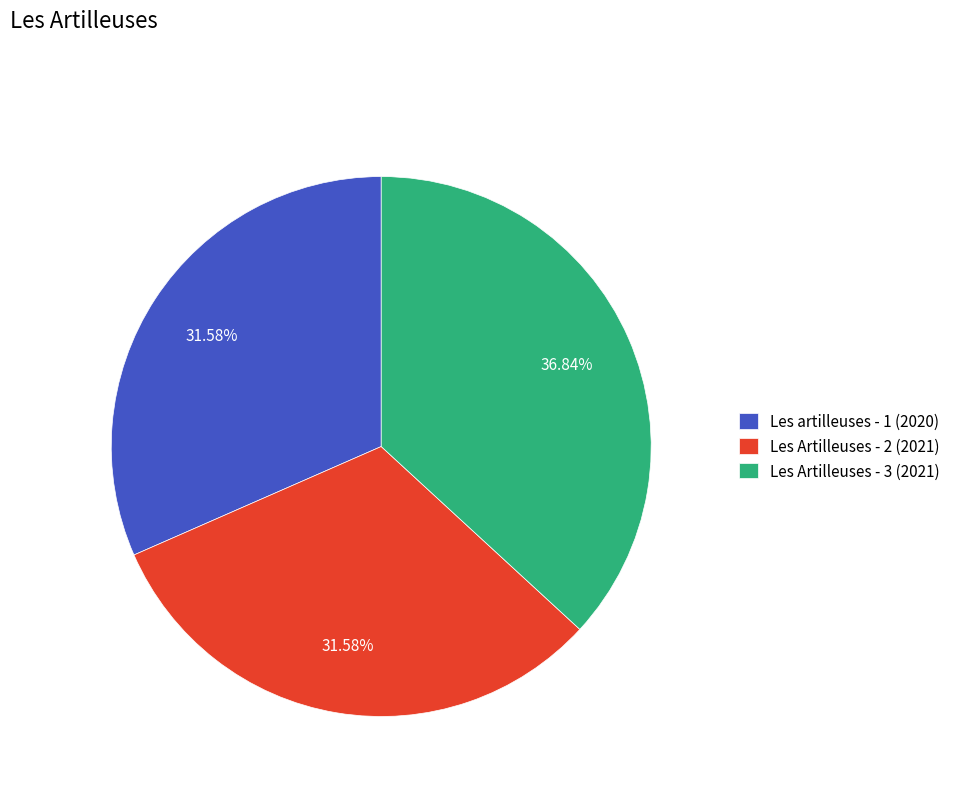

Is Les Artilleuses - 3 (2021) the majority of the pie?

No